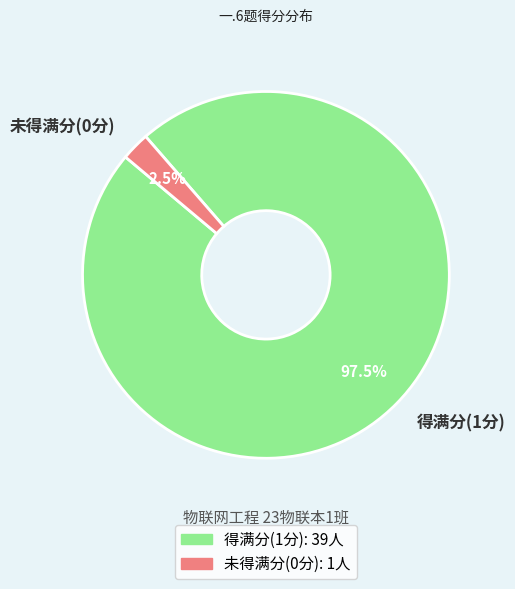

Which slice is the smallest?

未得满分(0分)